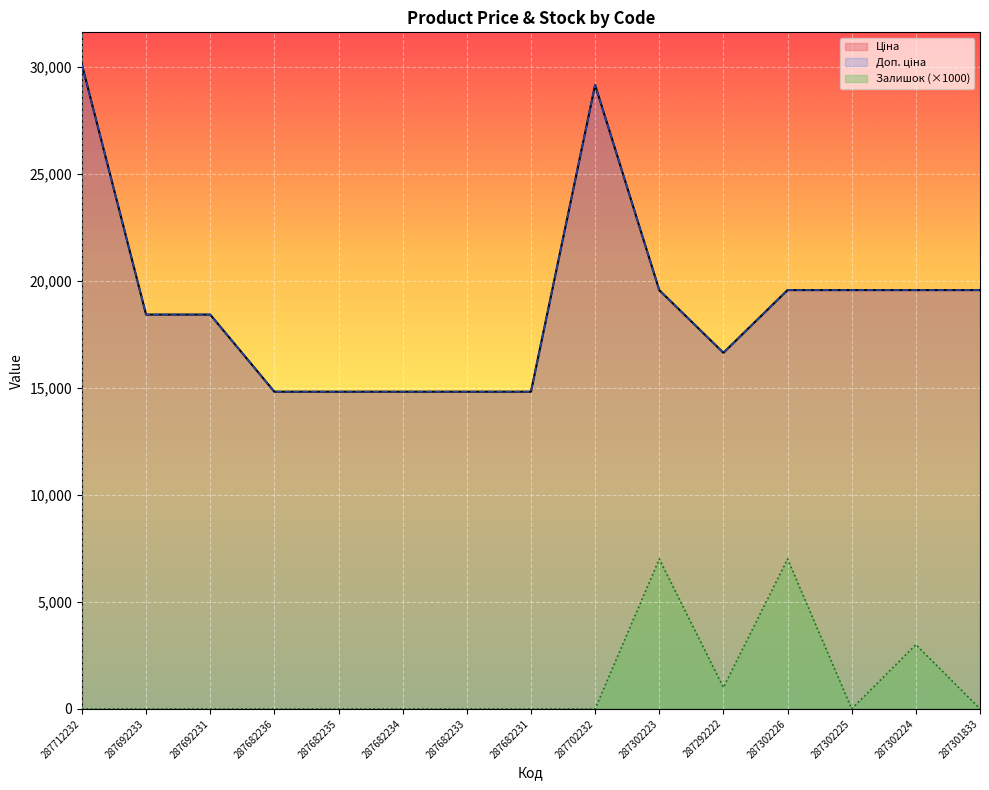

What is the value of the Доп. ціна point at the 15th from the left?

19564.9